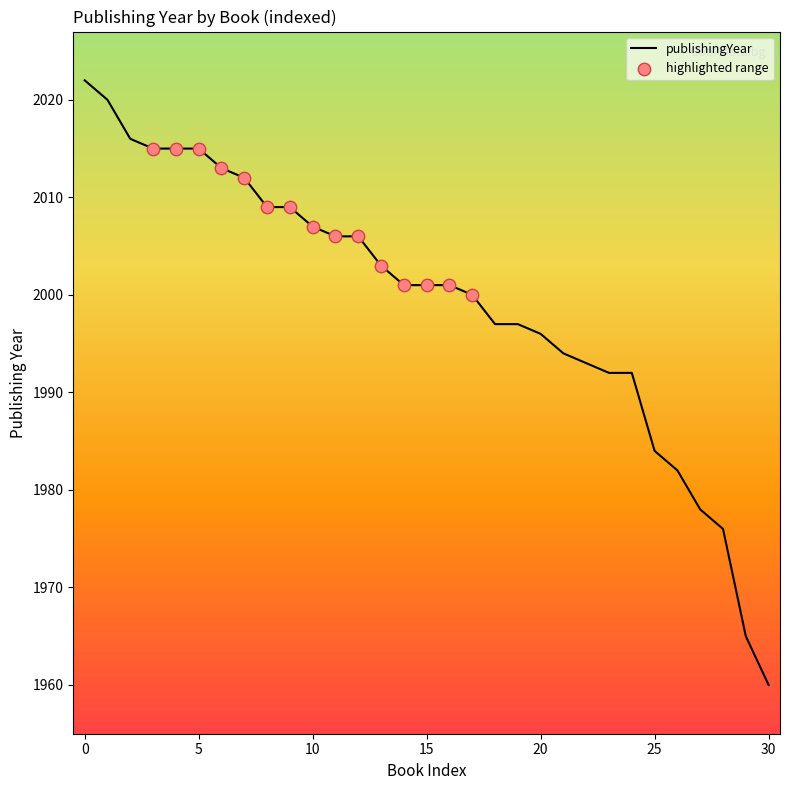

What is the difference between the maximum and minimum values?

62